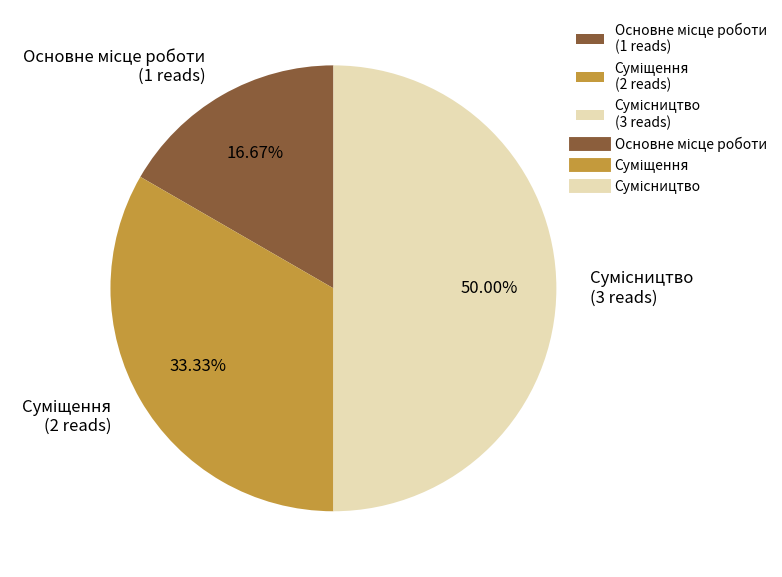

What is the change in value from Основне місце роботи to Сумісництво?

+2